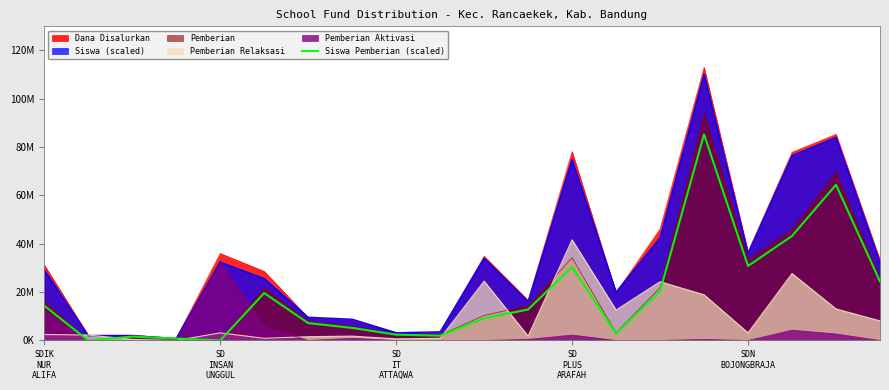

Does the chart display data point markers on the line(s)?

No